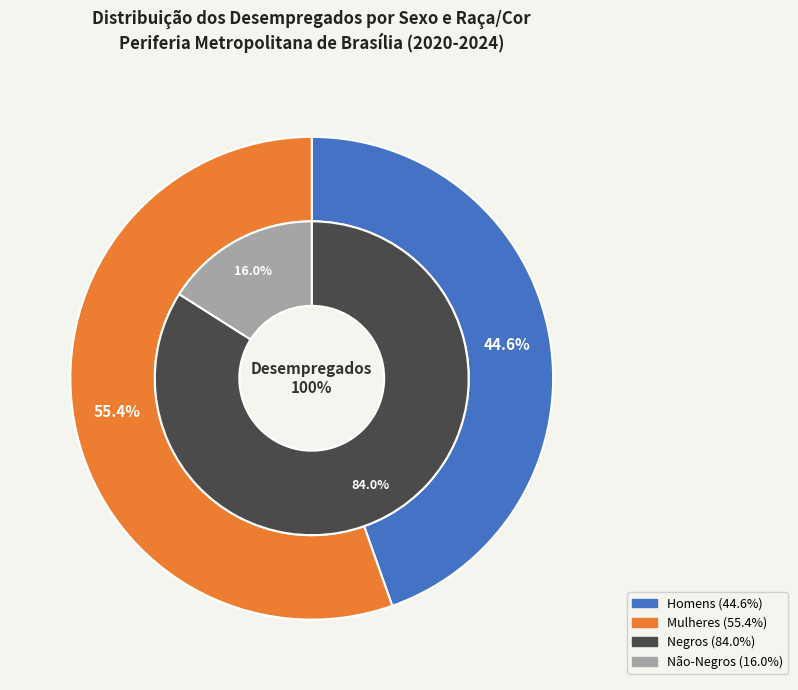

Do 19 and 17 together represent more than half of the pie?

No